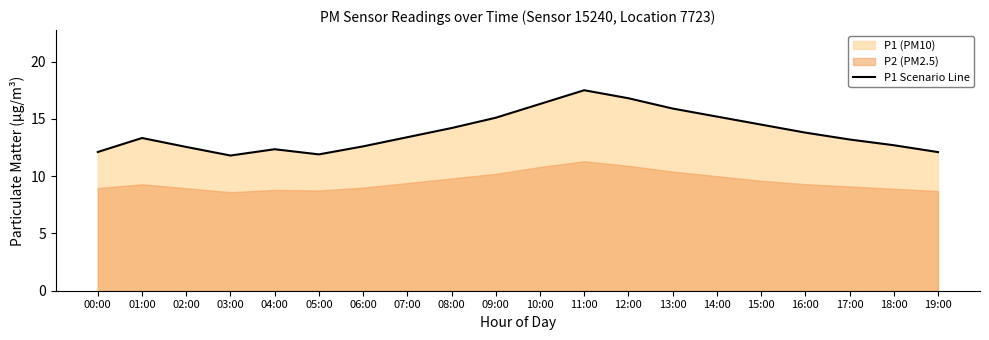

At which category does the chart reach its peak across all series?

11:00